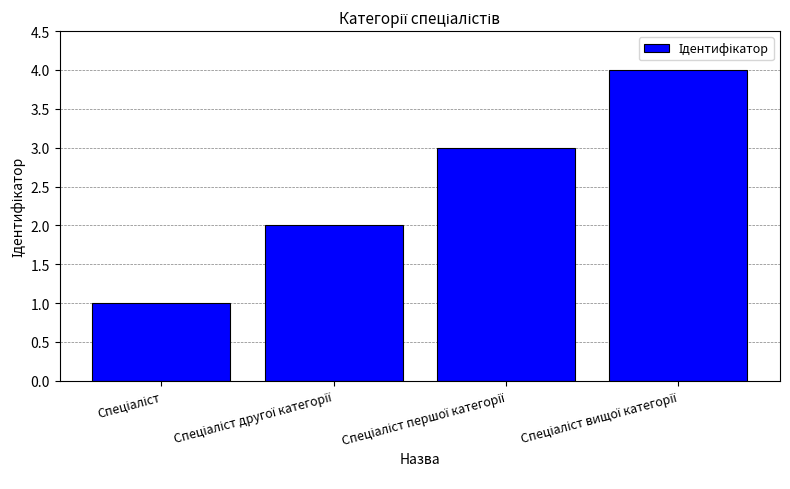

What is the difference between the maximum and minimum values?

3